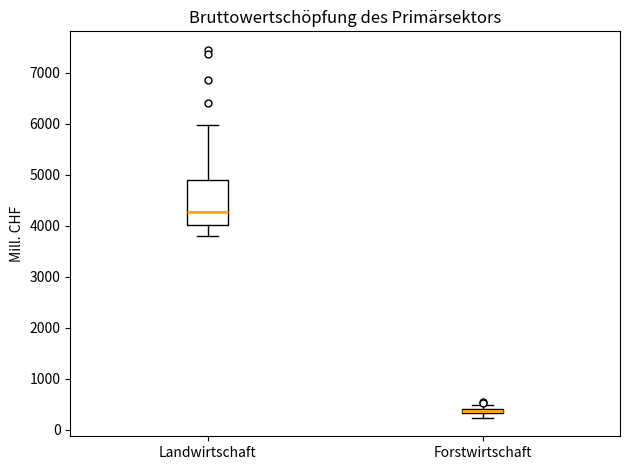

Which box has the lowest median line?

Forstwirtschaft